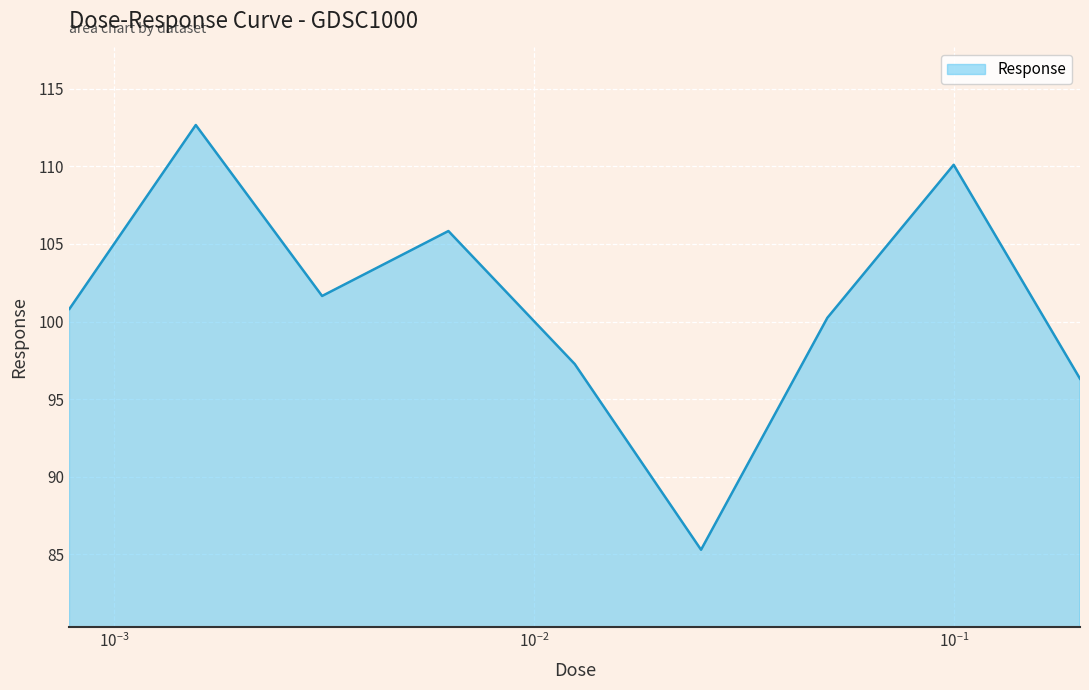

How many categories are shown in the chart?

9